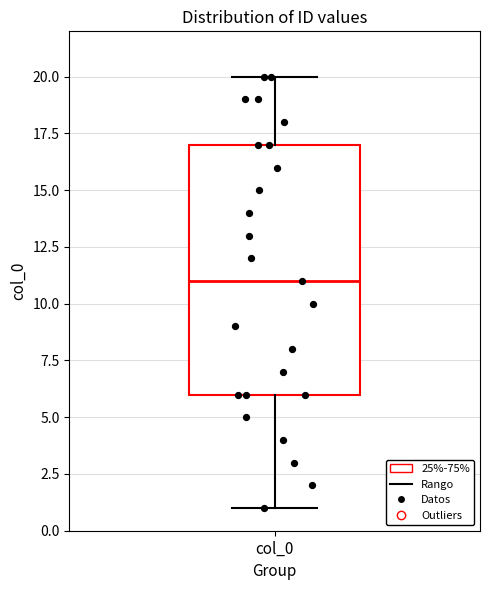

Where is the lower edge of the box for col_0 on the y-axis? The values are not printed on the chart, so give them approximately, as read against the axis.

6